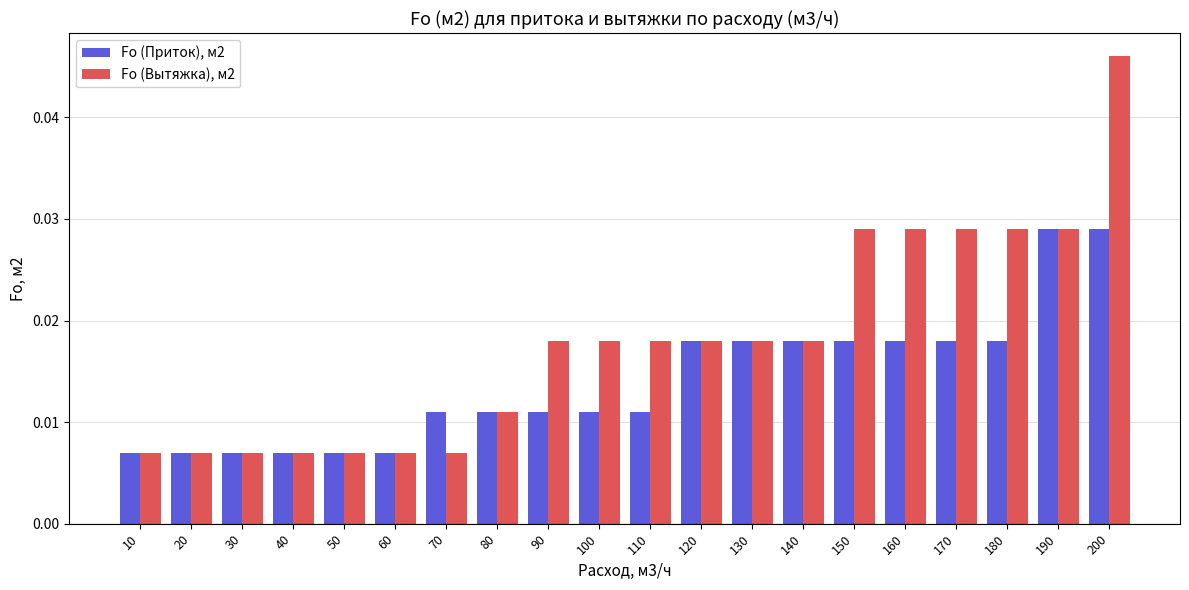

What are all the series names shown in the legend?

Fо (Приток), м2, Fо (Вытяжка), м2